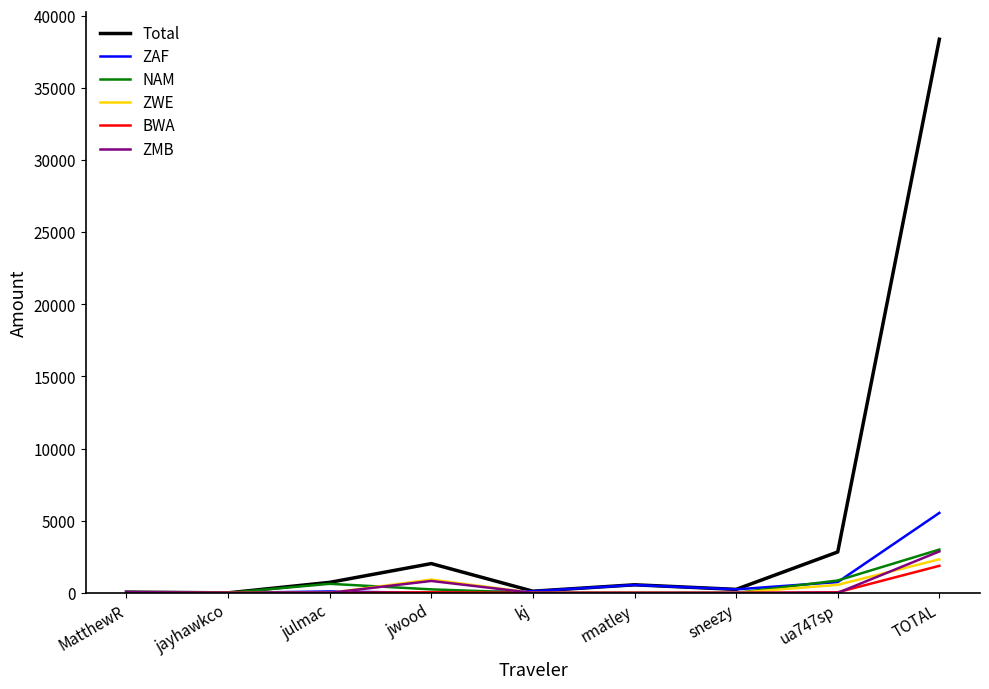

How many lines are shown in the chart?

6